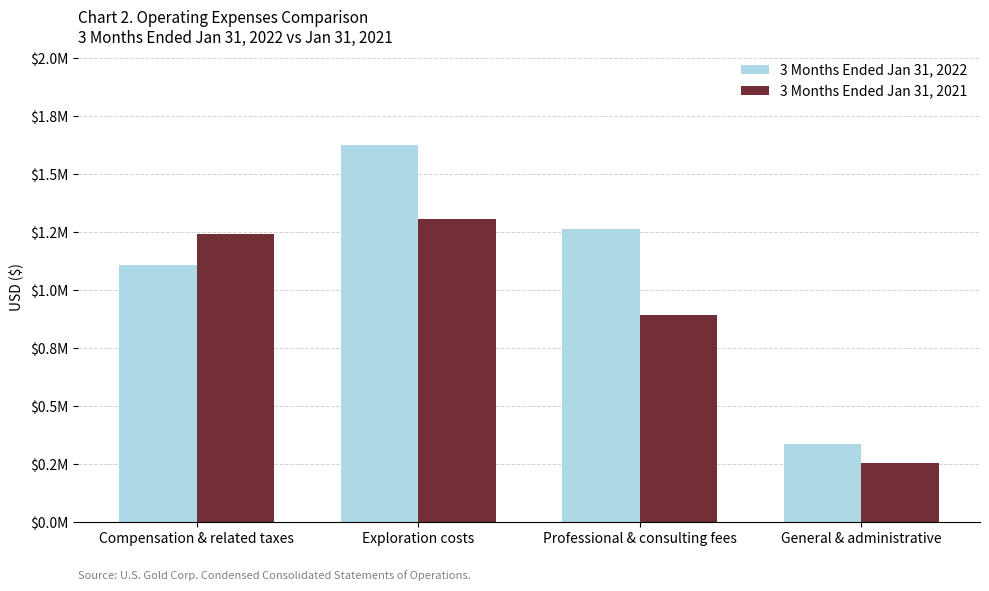

What is the value of the 3 Months Ended Jan 31, 2022 bar at the 3rd from the left?

1262868